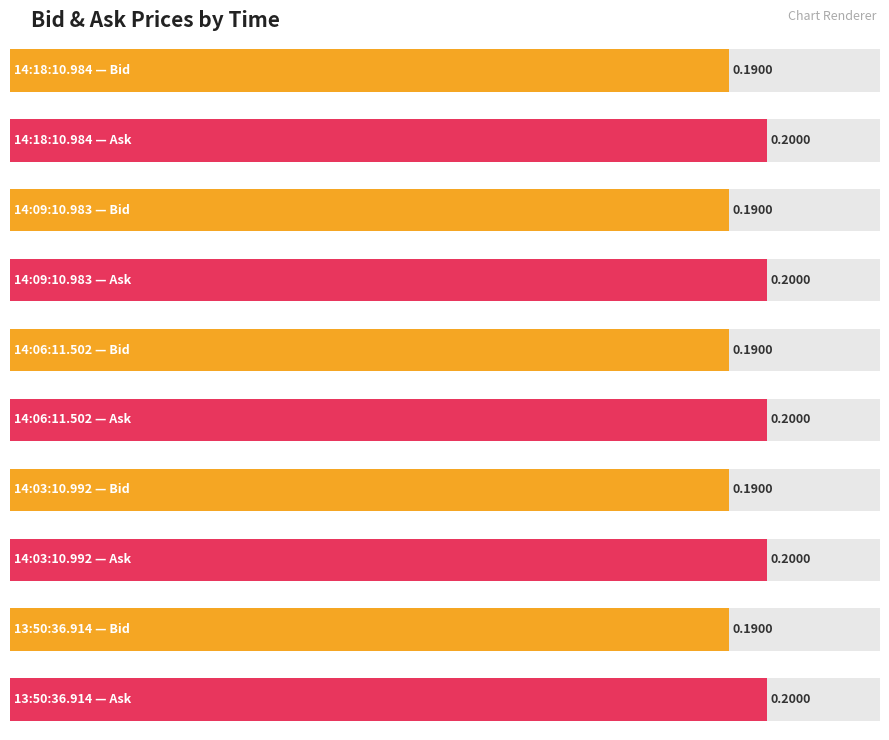

What is the value of the Ask bar at the 2nd from the left?

0.2